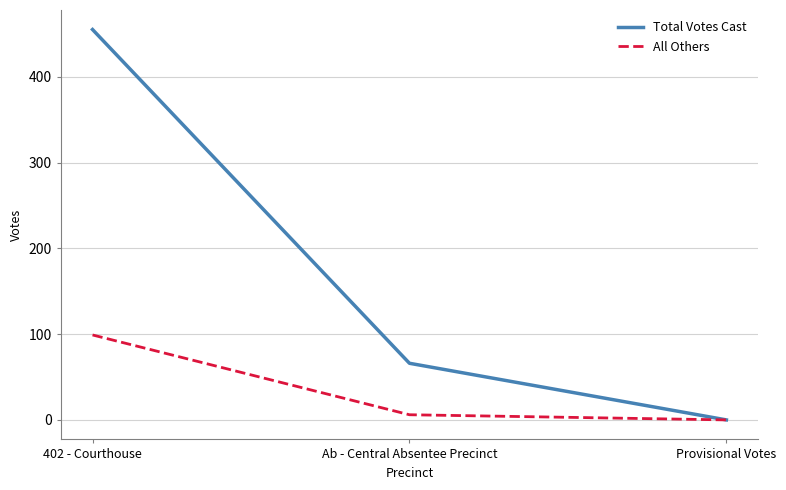

Which series has the largest total across all categories?

Total Votes Cast